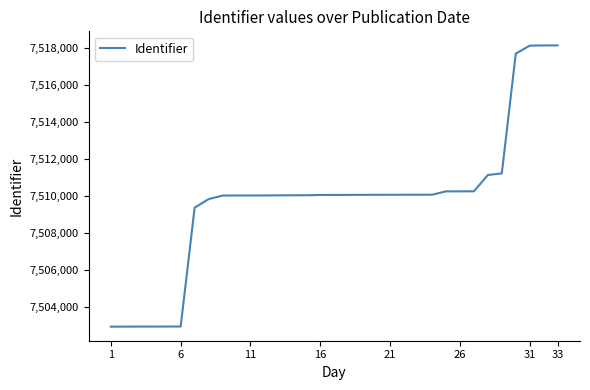

What is the minimum value shown in the chart?

7502915